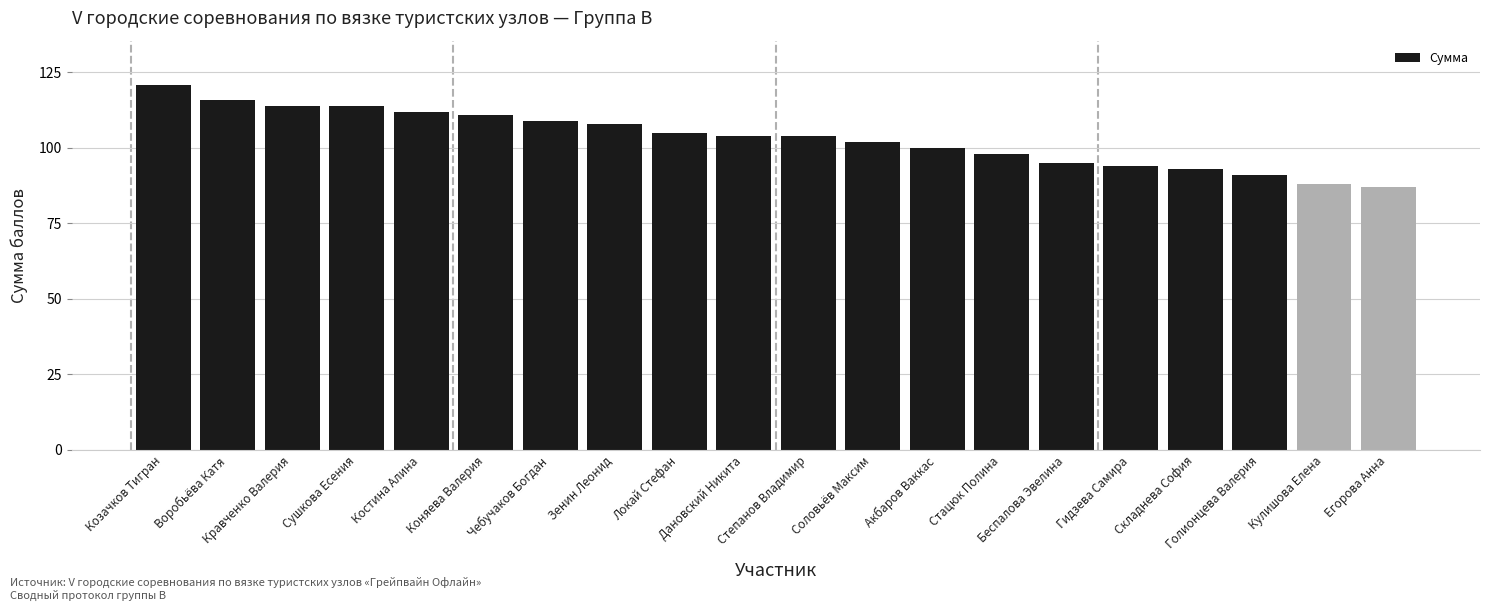

Count the number of data series in this chart.

1